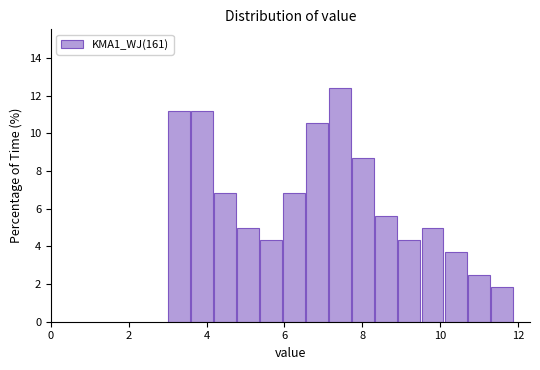

Read against the x-axis, roughly where is the centre of the tallest bar?

7.4